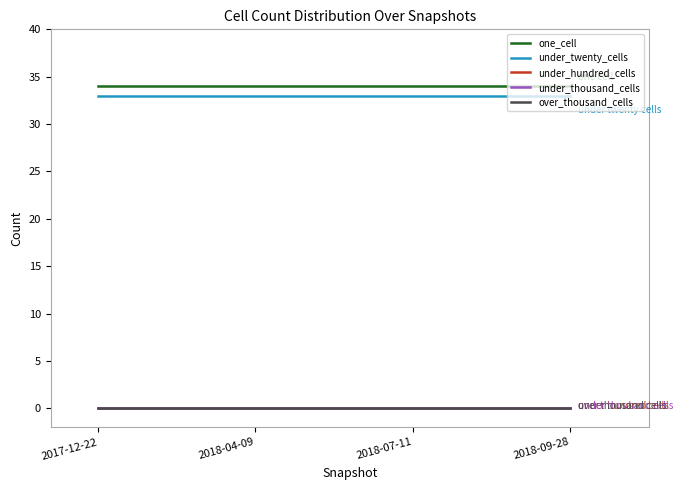

Is the value of under_twenty_cells at 2018-07-11 greater than the value of under_hundred_cells at 2018-04-09?

Yes